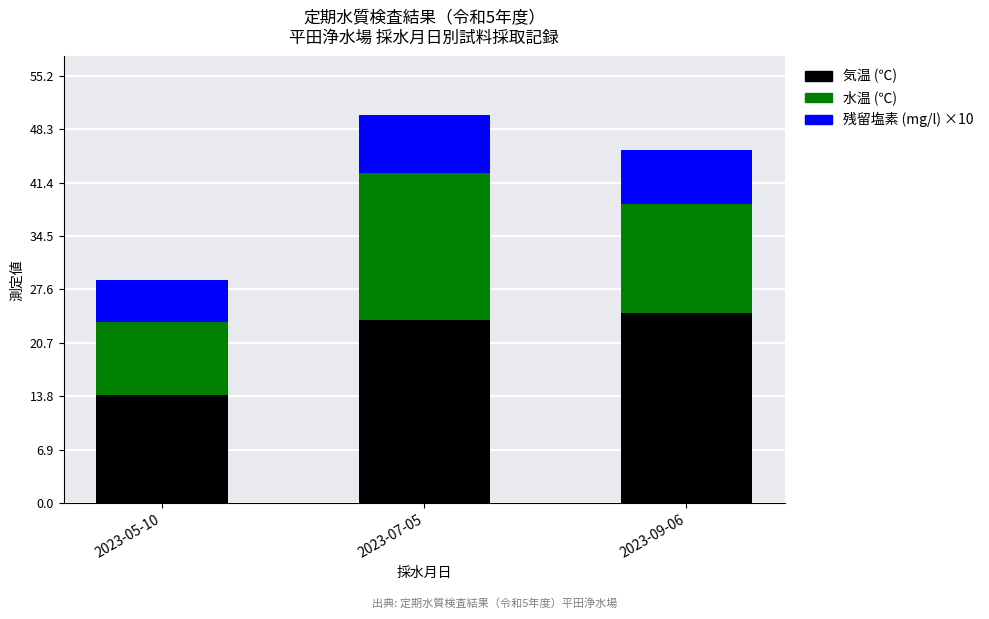

What is the total value across all series at 2023-05-10?

28.8